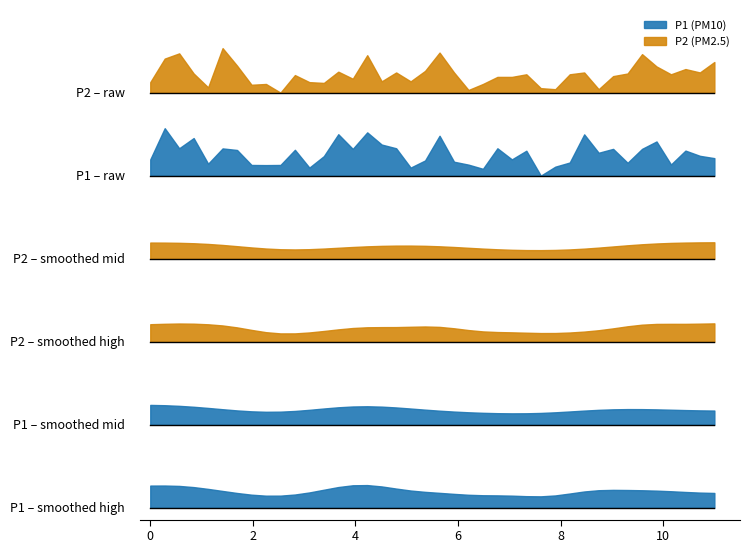

What is the value of the P1 point at the 11th from the left?

10.2